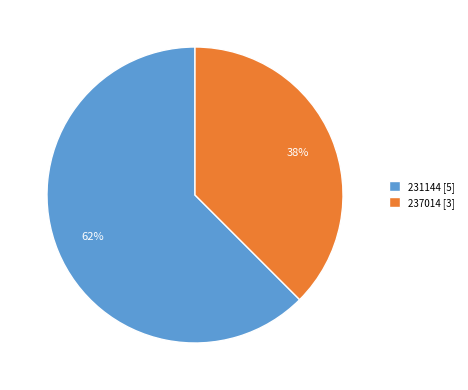

True or false: 231144 accounts for 75% of the total.

False